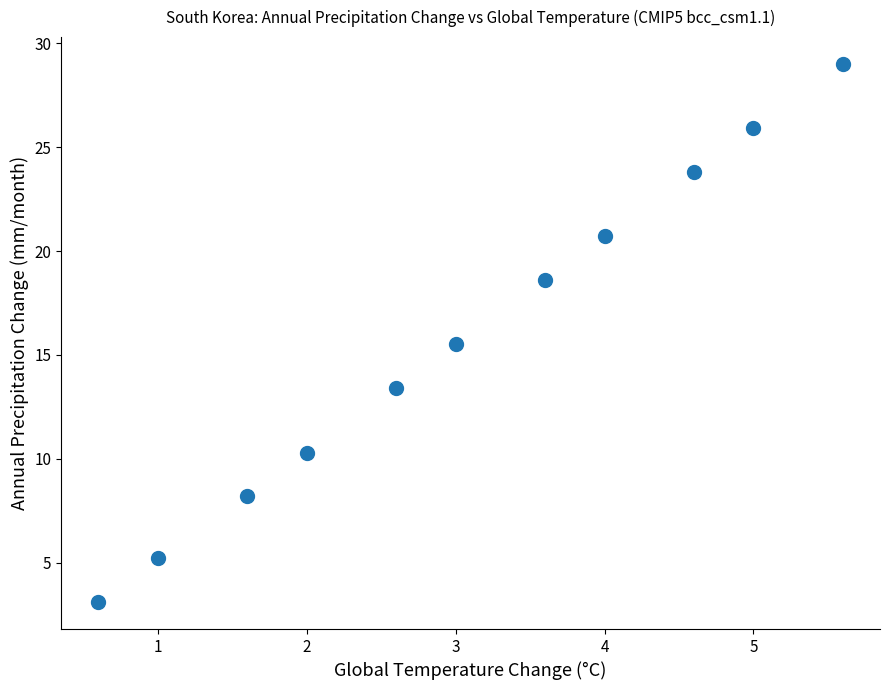

What Y value in the scatter plot is closest to 16?

15.5